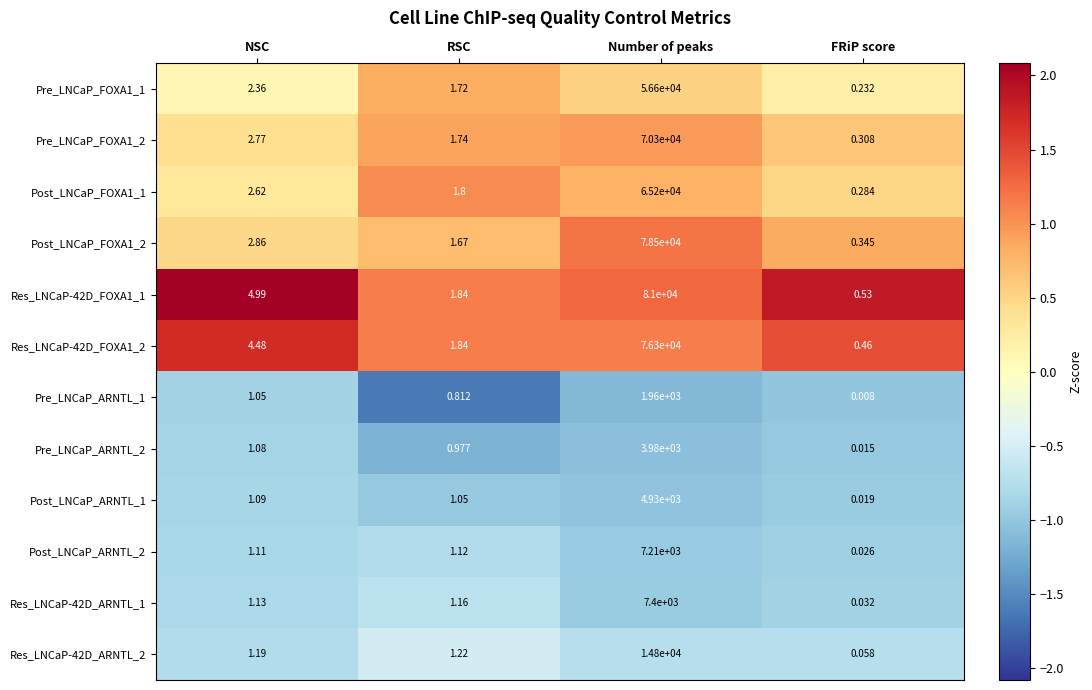

At which category is the sum across all series the highest?

Number of peaks